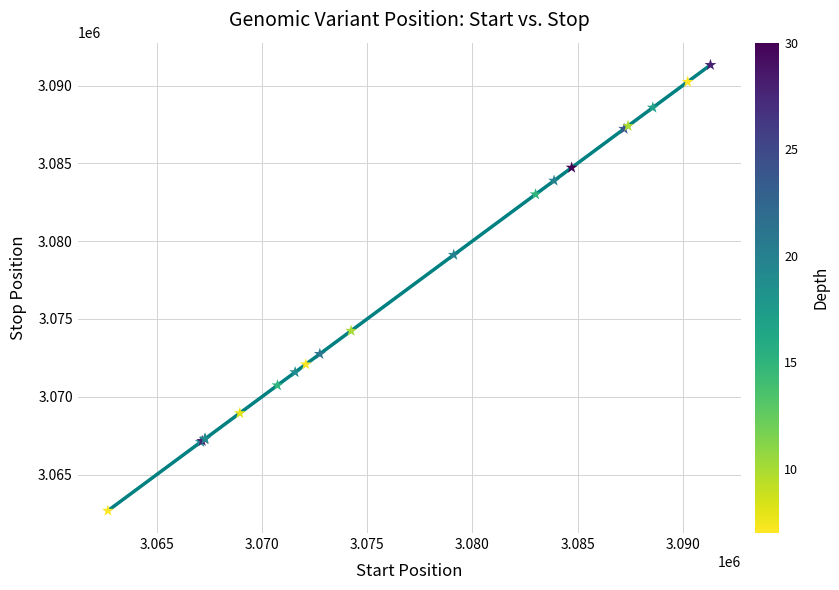

What Y value in the scatter plot is closest to 3076997?

3079117